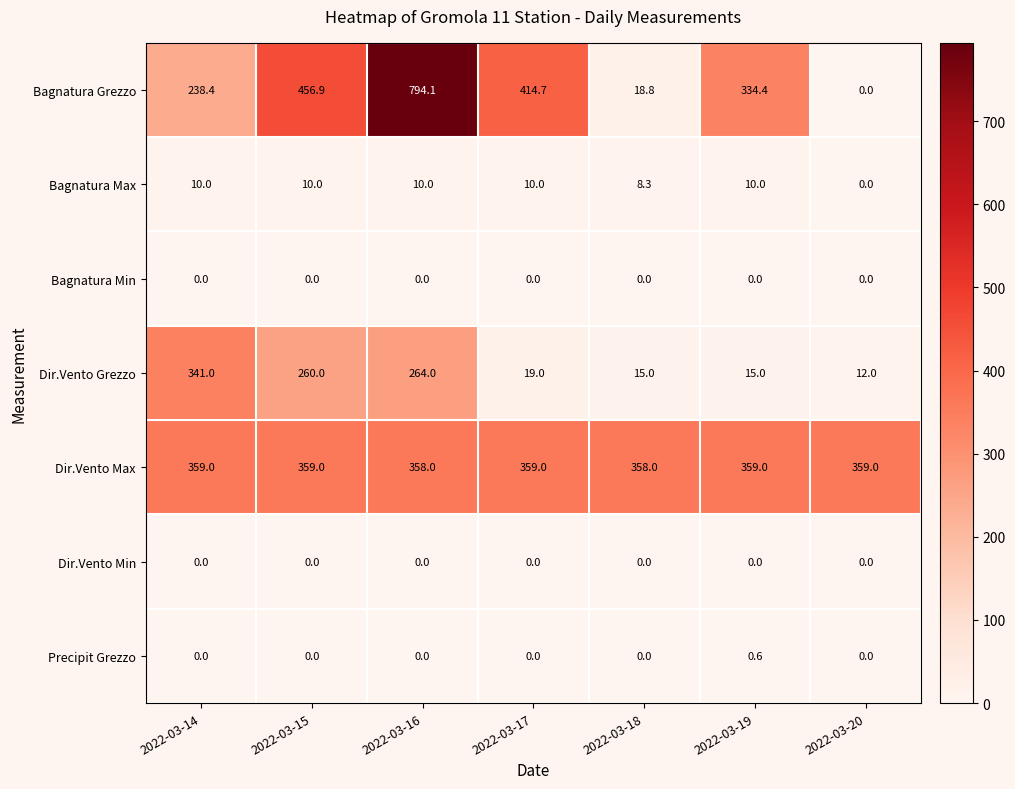

How many series are shown in this chart?

7